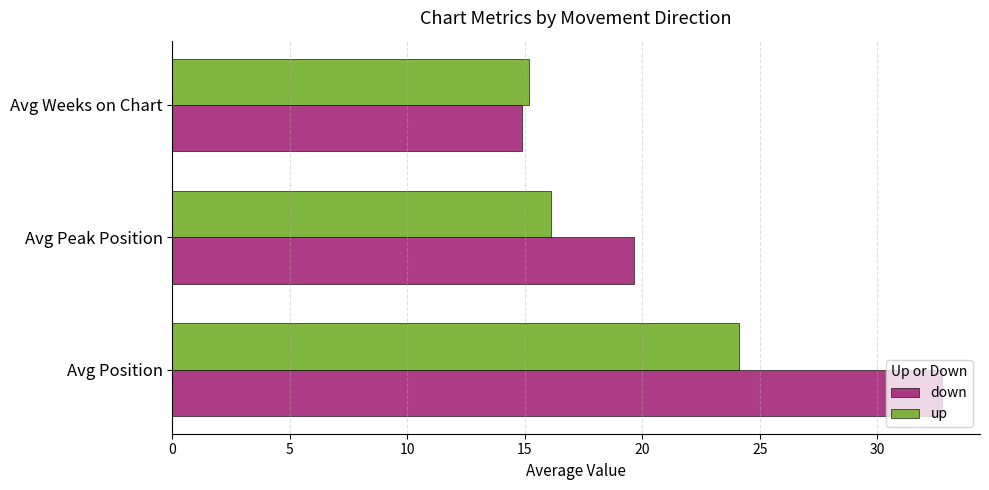

Rank the series by their average value, from lowest to highest.

up, down